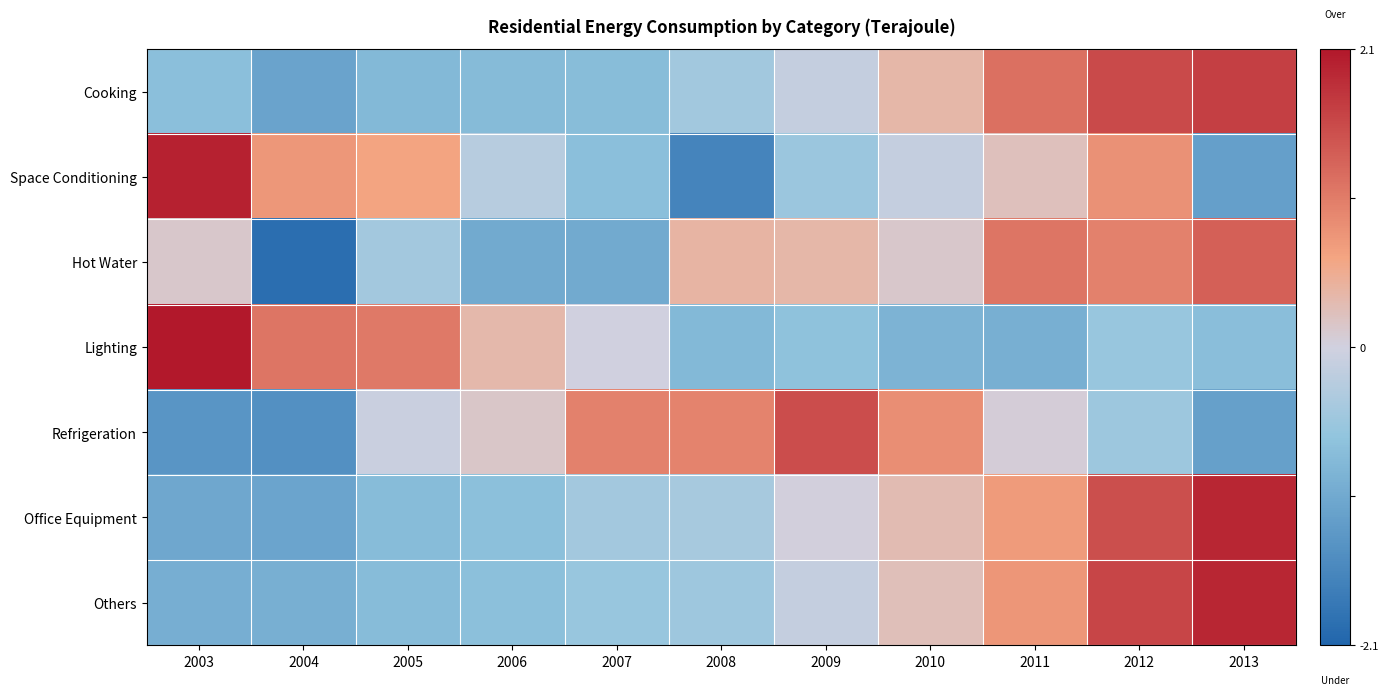

At how many categories does at least one series exceed 0?

11